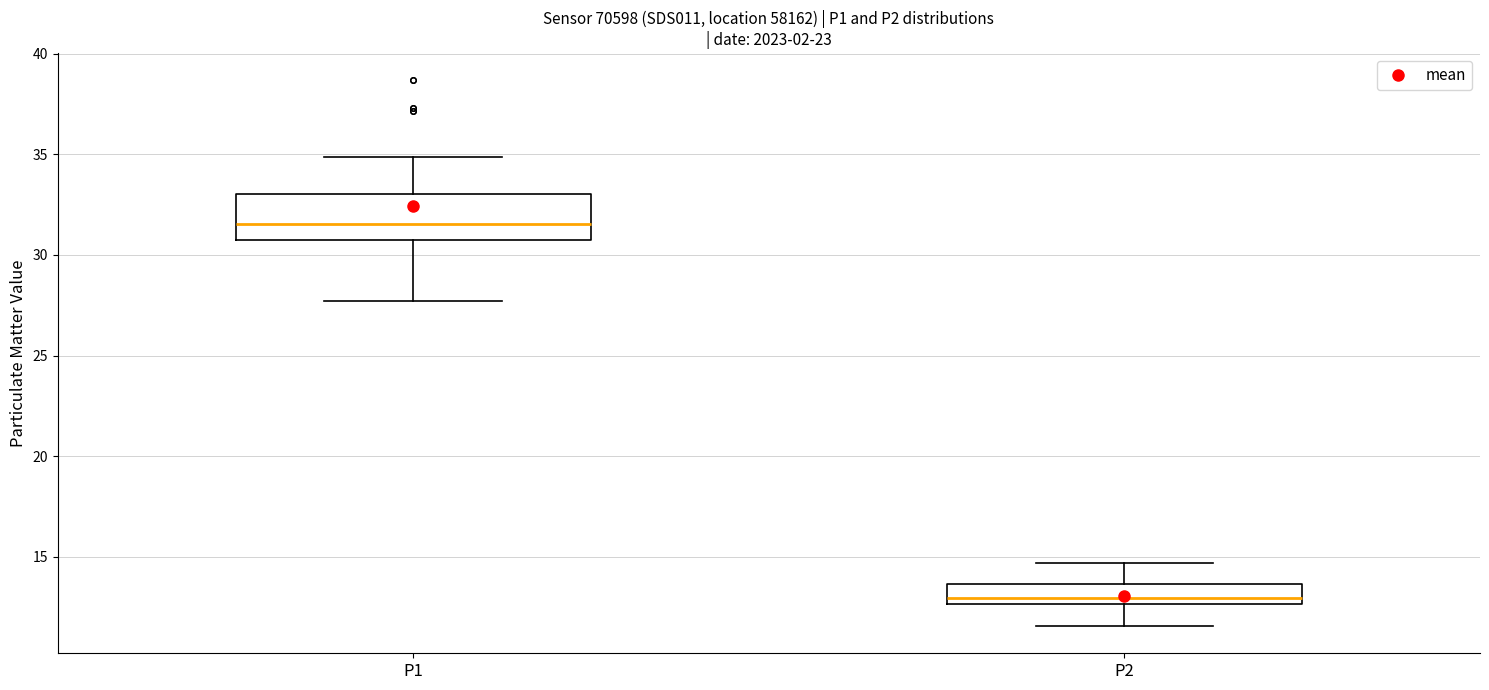

Reading left to right, transcribe this box plot: for each box, give where its median line is, the range the box spans, and where its two whiskers end, as read against the y-axis. The values are not printed on the chart, so give them approximately, as read against the axis.

P1: median 31.5, box 30.5 to 33.0, whiskers 27.5 to 35.0
P2: median 13.0, box 12.5 to 13.5, whiskers 11.5 to 14.5